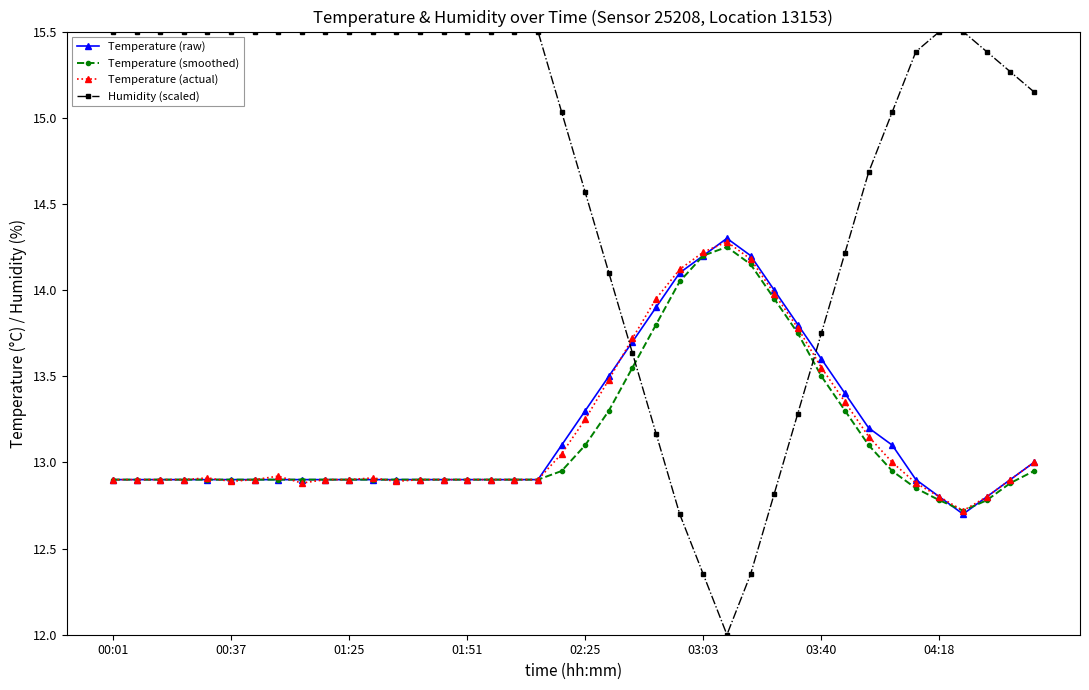

What is the value of the Temperature (actual) point at the 37th from the left?

12.7